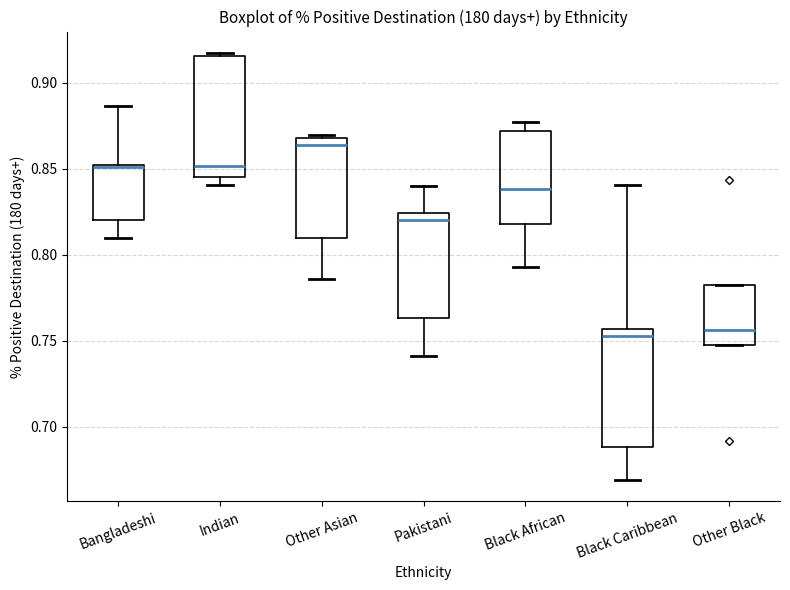

Reading left to right, read every box against the y-axis: the position of its median line, the range the box covers, and the ends of its whiskers. The values are not printed on the chart, so give them approximately, as read against the axis.

Bangladeshi: median 0.850 (drawn on the box's upper edge), box 0.820 to 0.850, whiskers 0.810 to 0.885
Indian: median 0.850, box 0.845 to 0.915, whiskers 0.840 to 0.920
Other Asian: median 0.865, box 0.810 to 0.870, whiskers 0.785 to 0.870 (just above the box's upper edge)
Pakistani: median 0.820, box 0.765 to 0.825, whiskers 0.740 to 0.840
Black African: median 0.840, box 0.820 to 0.870, whiskers 0.795 to 0.880
Black Caribbean: median 0.755 (just below the box's upper edge), box 0.690 to 0.755, whiskers 0.670 to 0.840
Other Black: median 0.755, box 0.750 to 0.785, whiskers 0.750 to 0.785